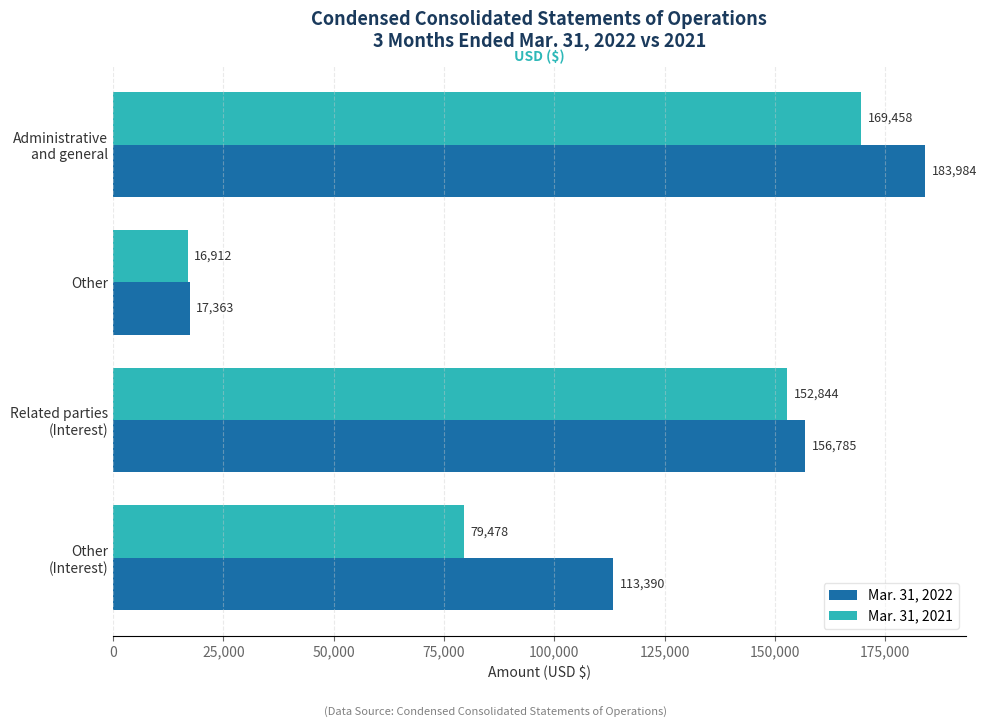

Count the Mar. 31, 2021 values in the range 79478 to 169458.

3